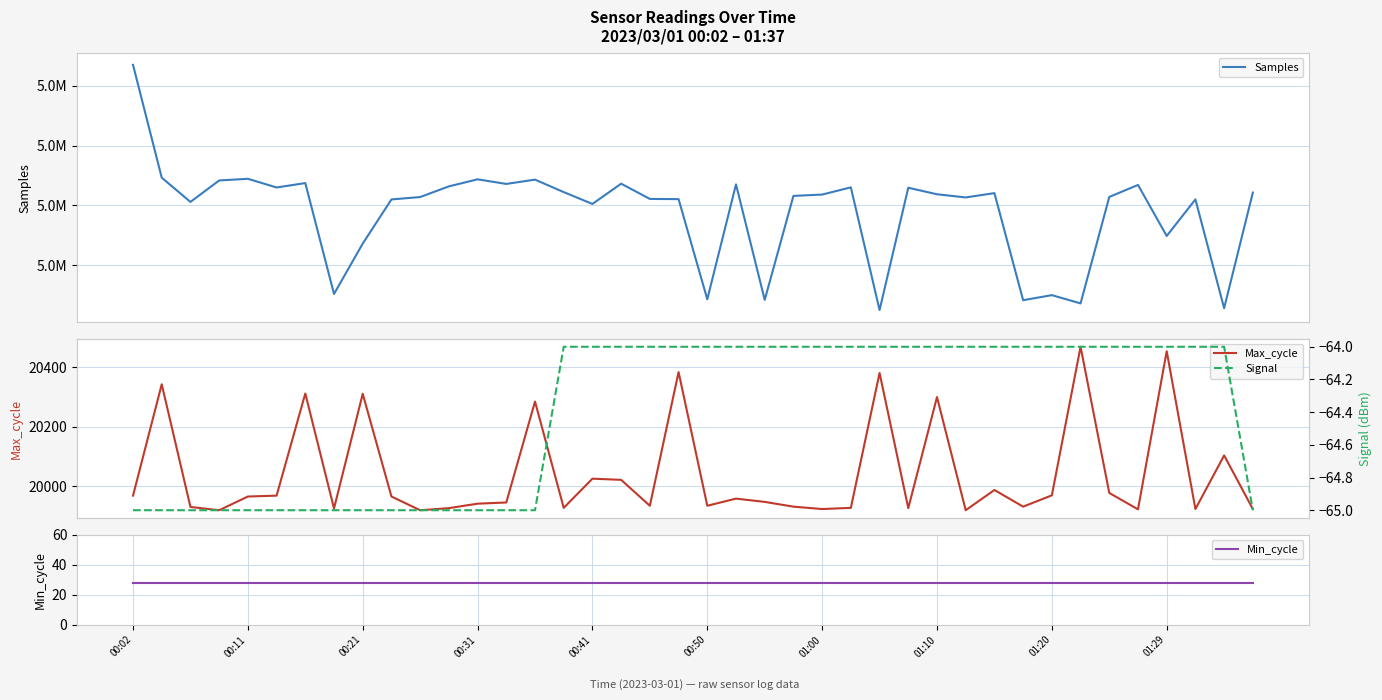

What is the sum of all Signal values?

-2576